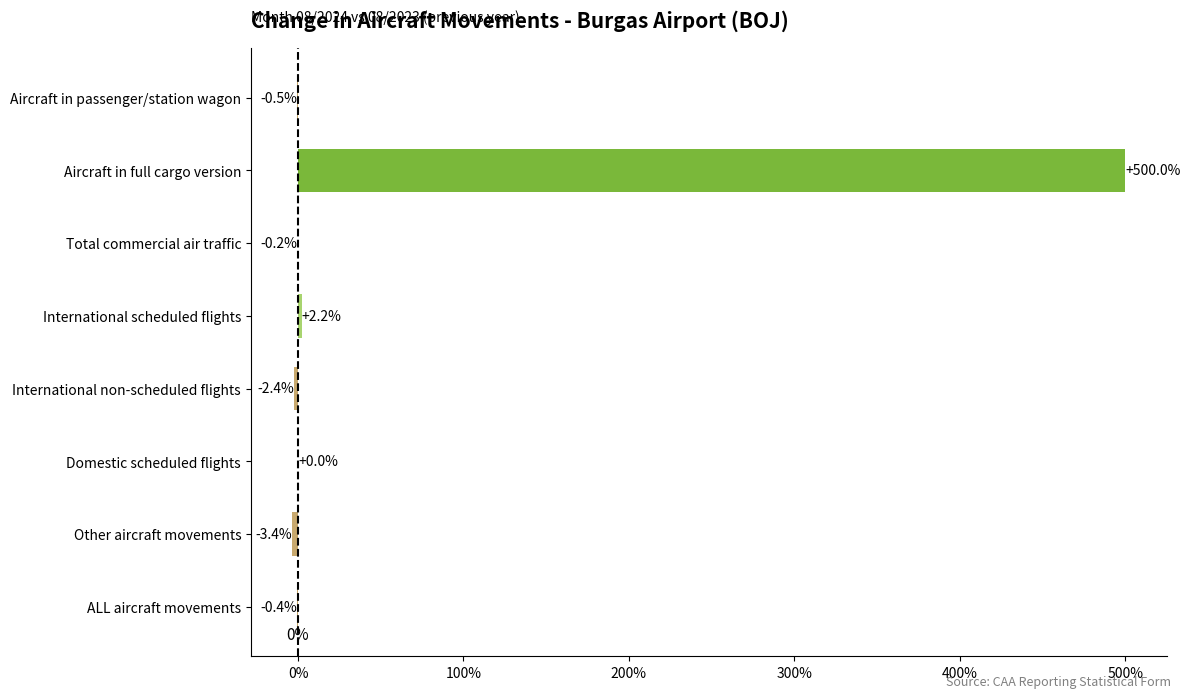

What is the sum of all values?

495.3